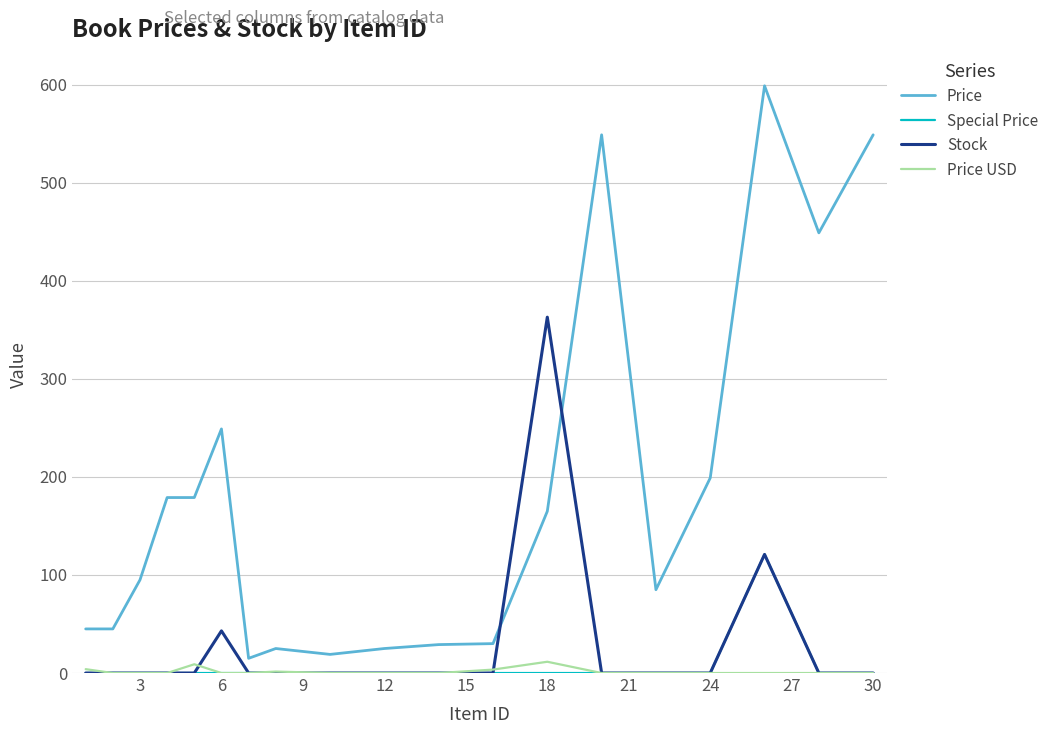

Rank the series by their maximum value, from highest to lowest.

Price, Stock, Special Price, Price USD